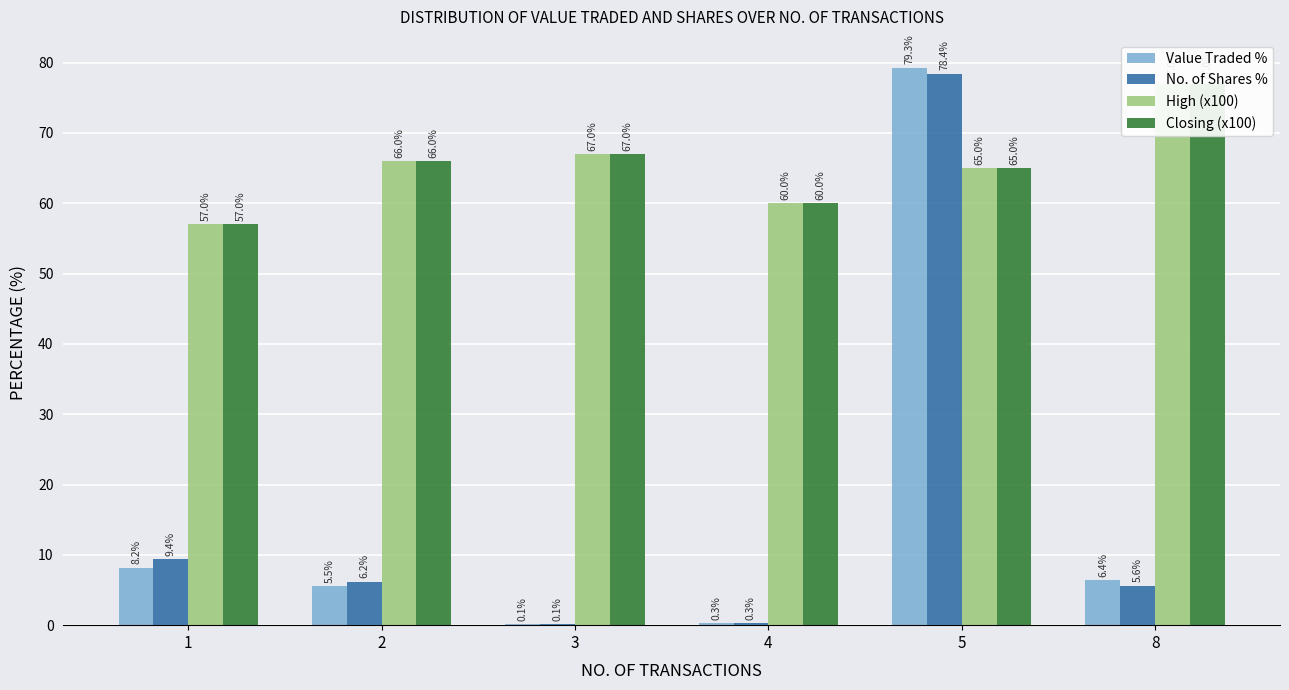

At which label does Closing (x100) first exceed 66?

3